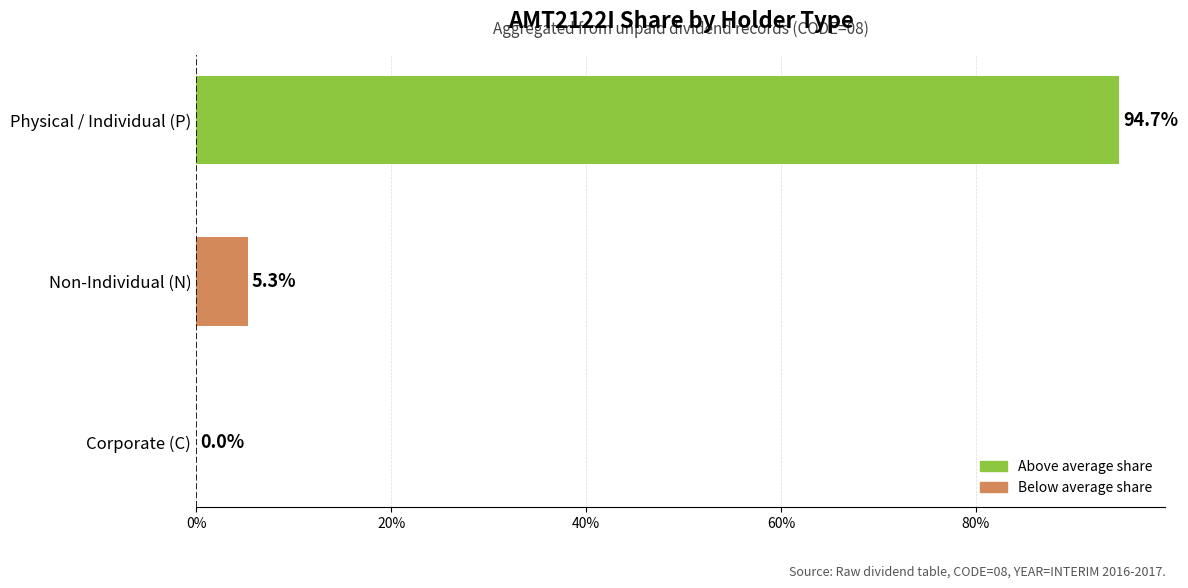

Reading top to bottom, what are all the values shown in this chart?

Physical / Individual (P)=94.7	Non-Individual (N)=5.3	Corporate (C)=0.0